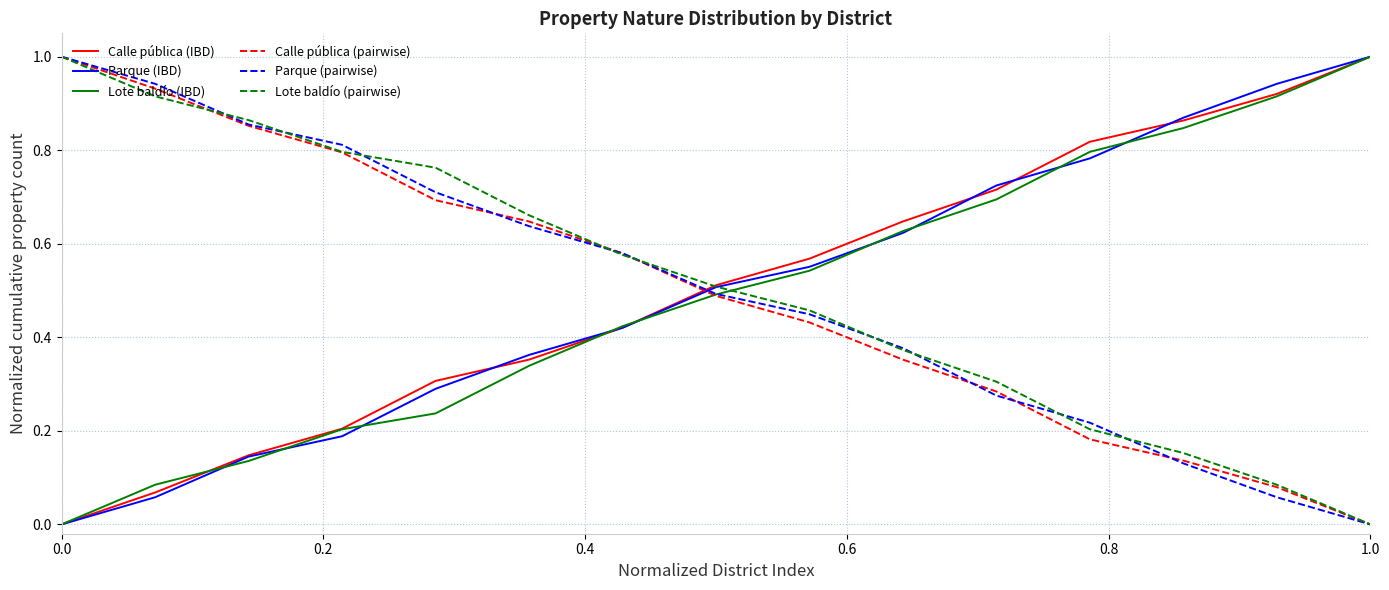

How many intersections are there between Parque (pairwise) and Parque (IBD)?

1